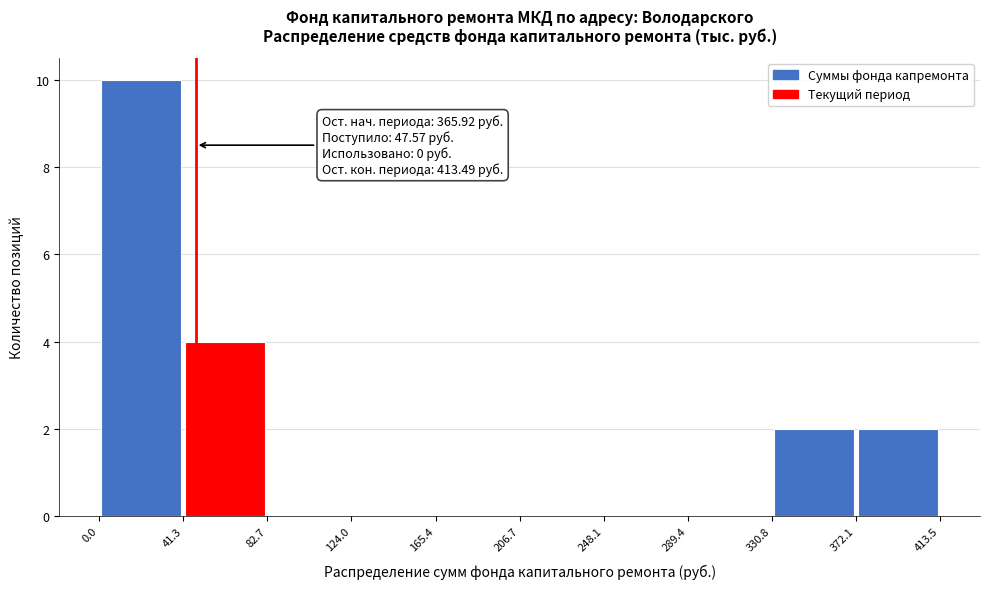

Over which range of the x-axis is the bar tallest?

0.0 to 41.3